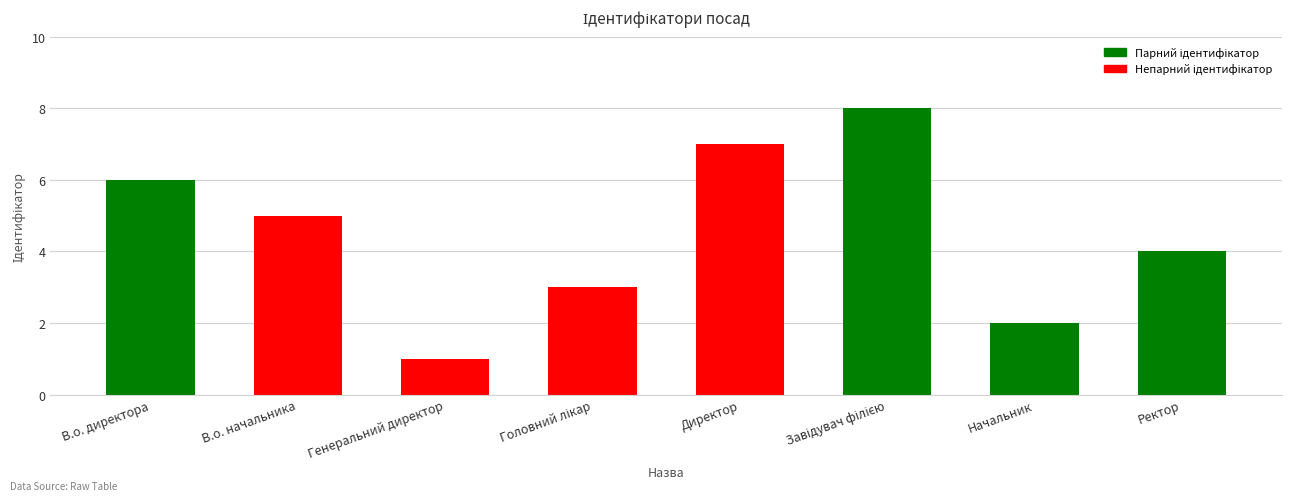

What is the value of the 7th bar from the left?

2